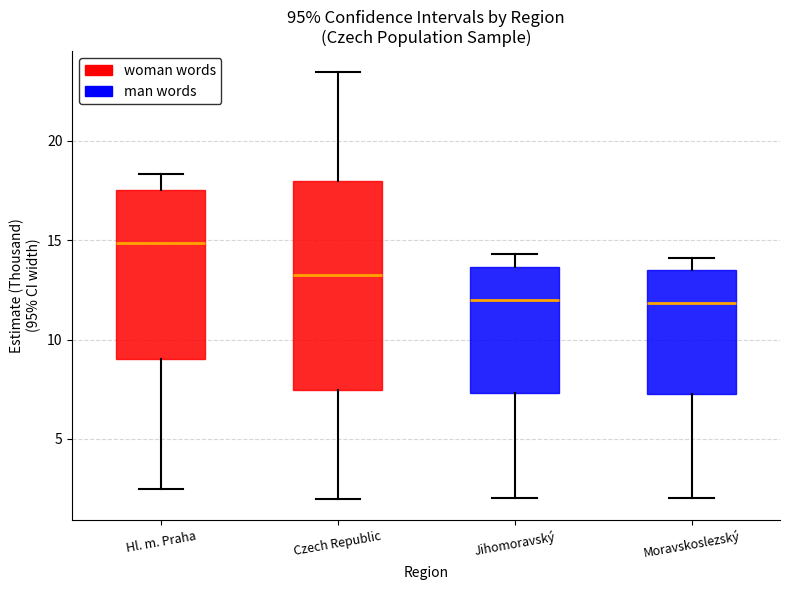

Which box's median line is the highest?

Hl. m. Praha